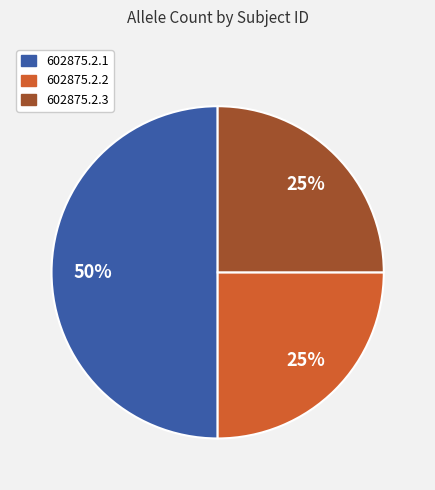

What is the largest slice in the pie chart?

602875.2.1